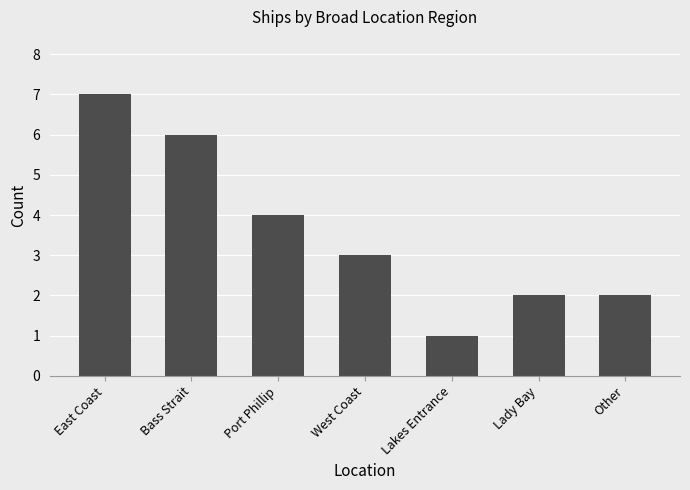

Does the chart contain any negative values?

No